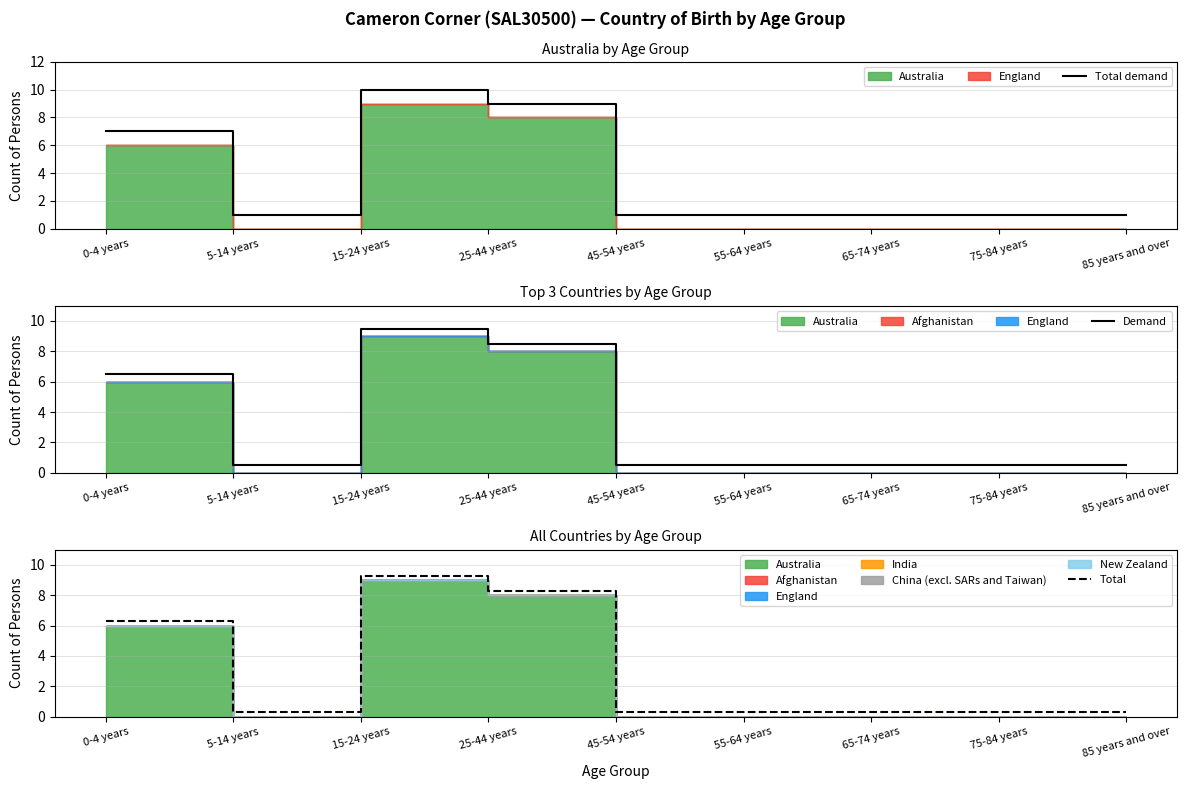

Rank the categories by Total value from lowest to highest.

5-14 years, 45-54 years, 55-64 years, 65-74 years, 75-84 years, 85 years and over, 0-4 years, 25-44 years, 15-24 years